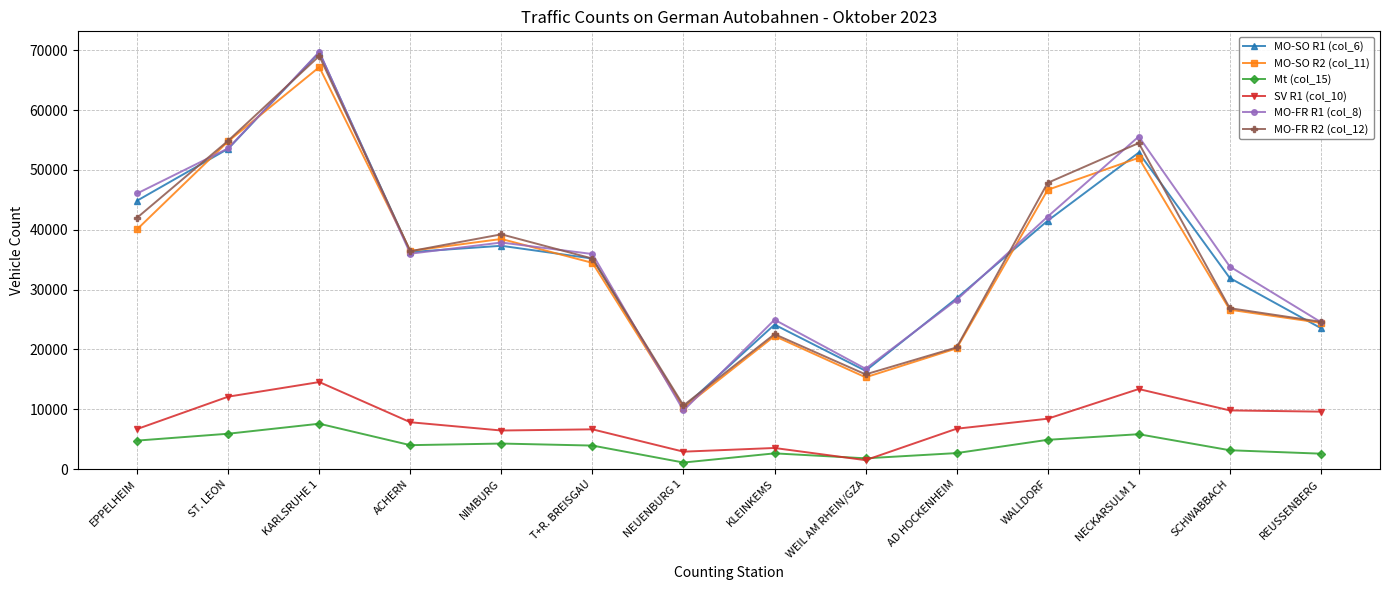

How many interior local valleys does the MO-FR R2 (col_12) series have?

3